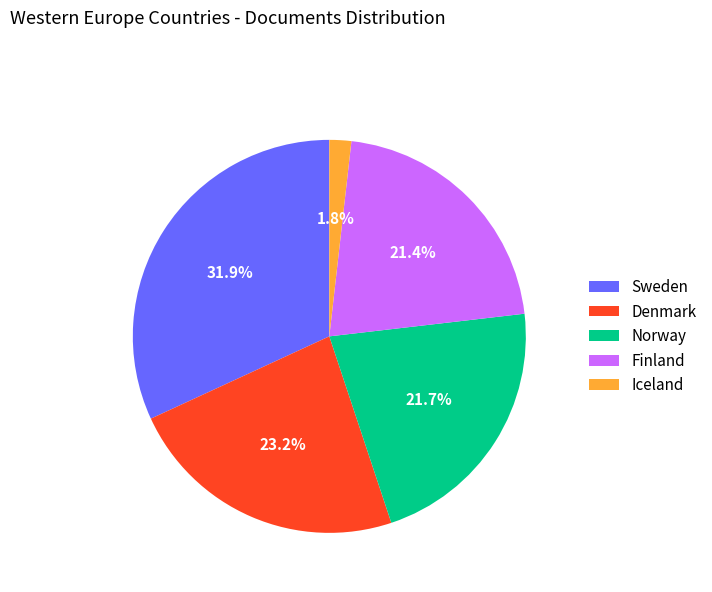

To the nearest percent, what is the difference between the largest and smallest slice percentages?

30%